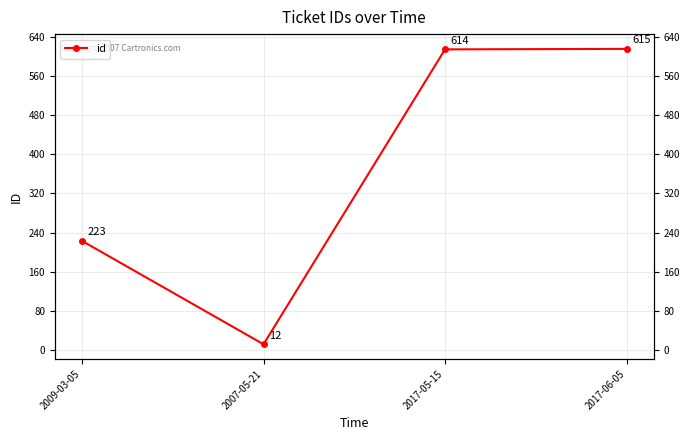

What is the change in value from 2007-05-21 to 2017-05-15?

+602